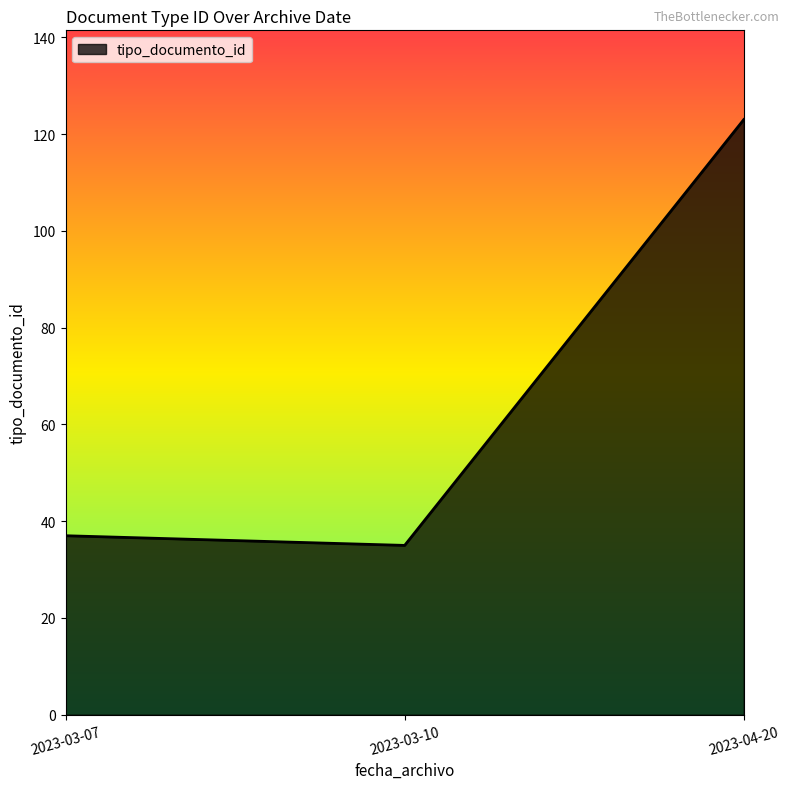

What is the difference between the maximum and minimum values?

88